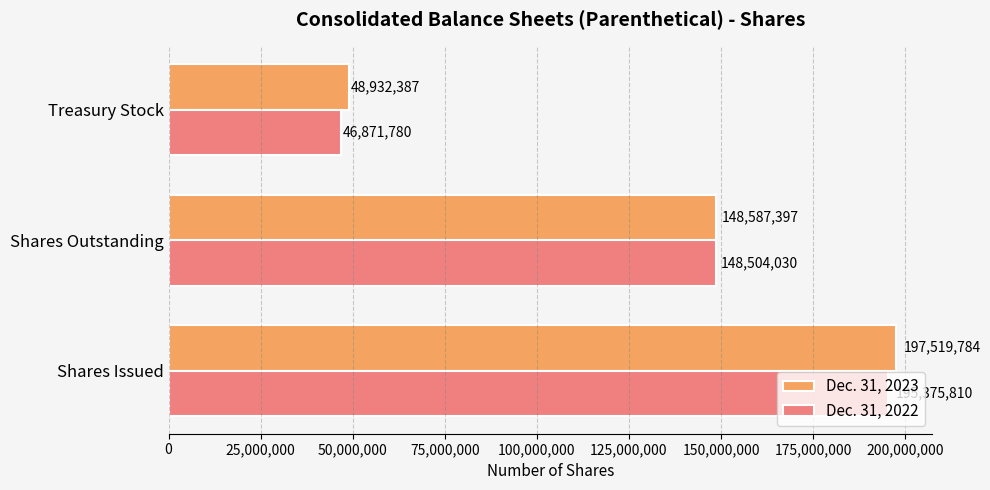

At which category is the sum across all series the highest?

Shares Issued